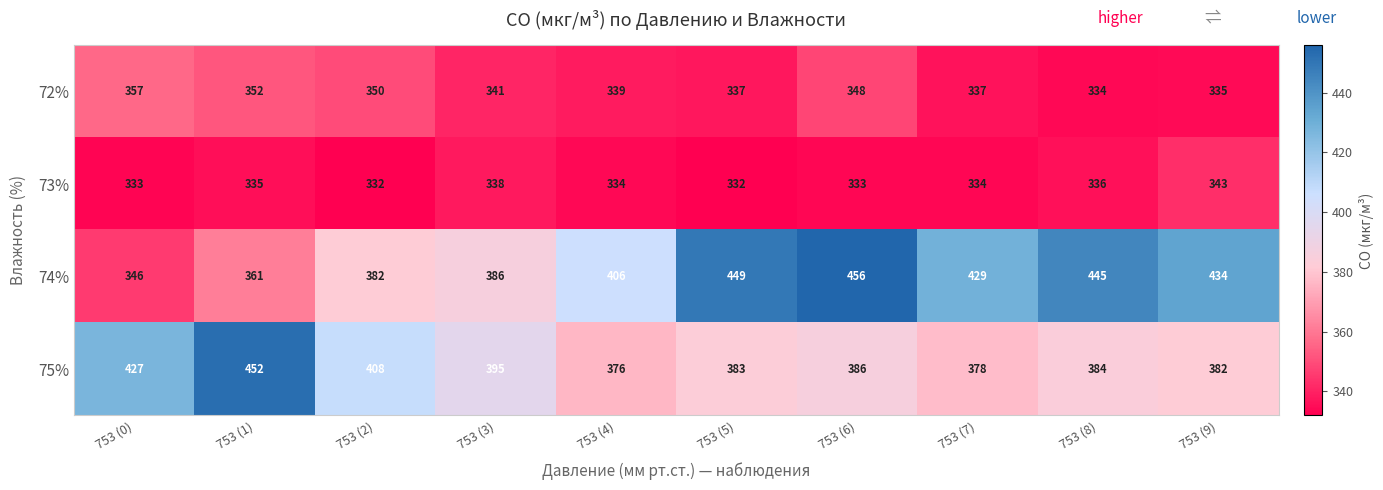

What is the lowest value of the 75% series?

376